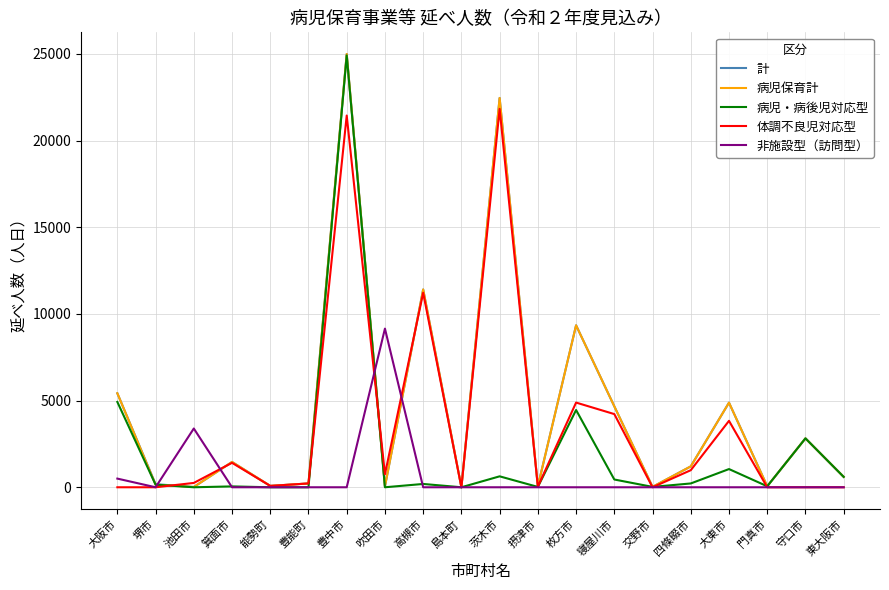

At which label is 計 closest to 12498?

高槻市